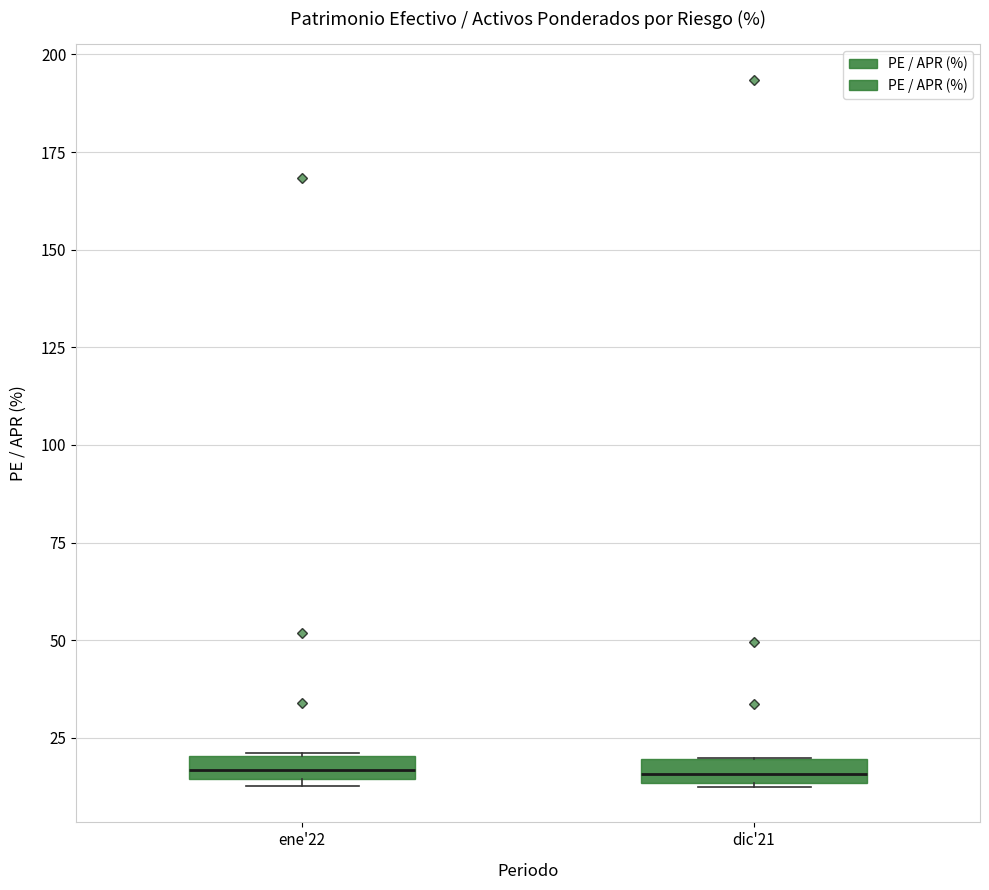

Where is the lower edge of the box for dic'21 on the y-axis? The values are not printed on the chart, so give them approximately, as read against the axis.

15